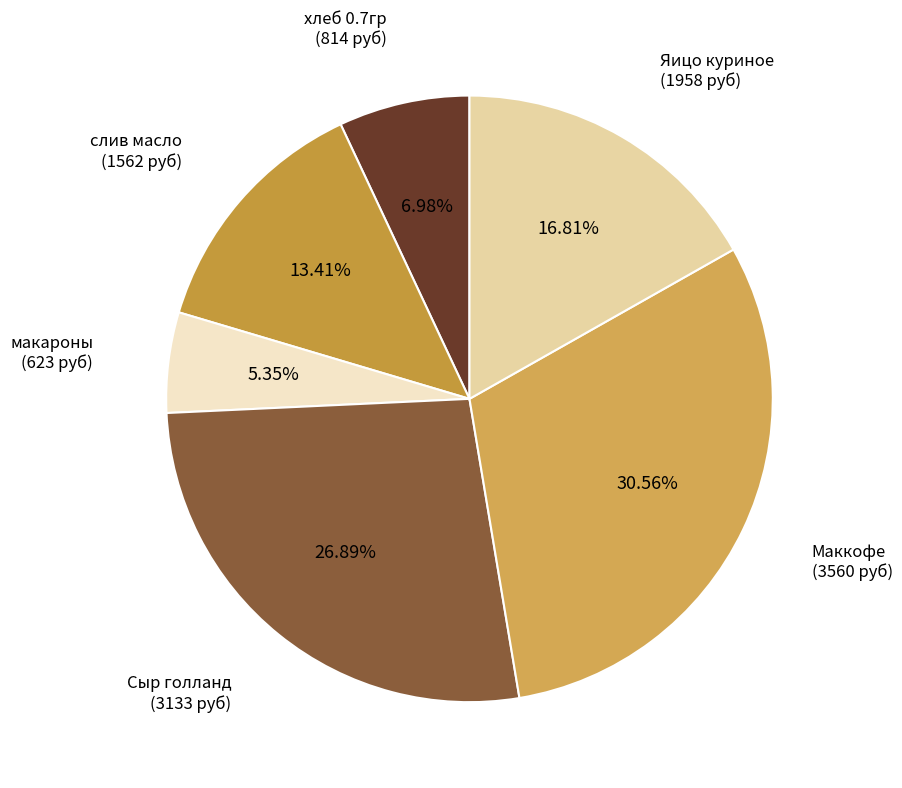

Count the number of slices in the pie.

6